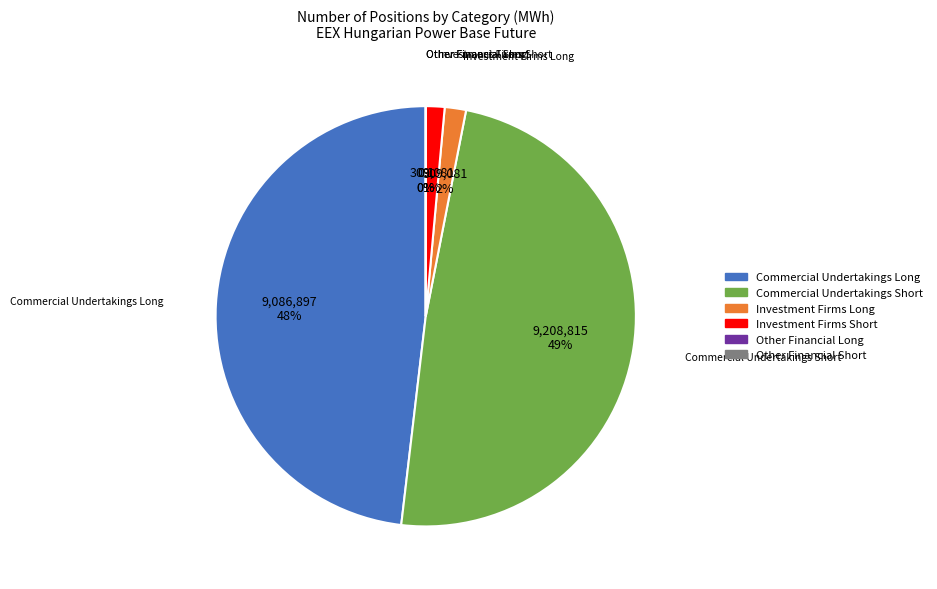

Do Investment Firms Short Other and Investment Firms Long Other together represent more than half of the pie?

No